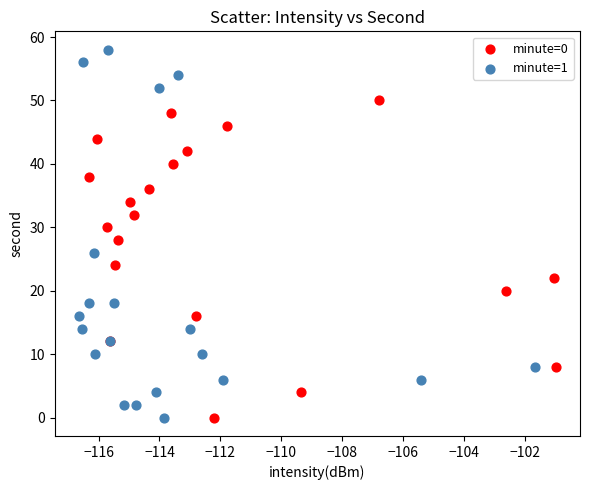

Which series has the widest spread of Y values?

minute=1